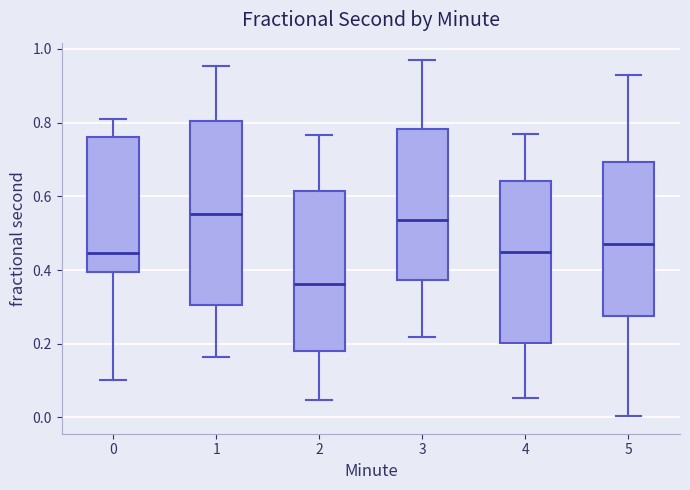

Which box is the tallest, from its lower edge to its upper edge?

1